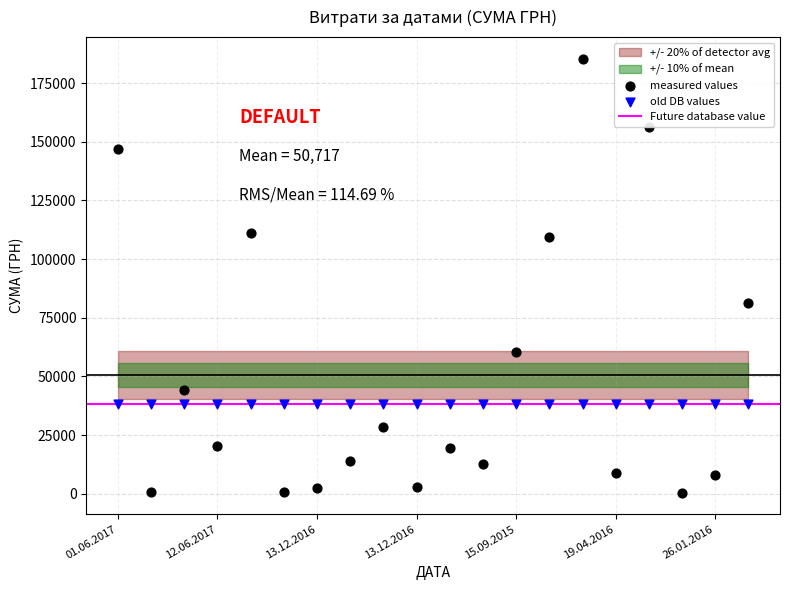

Which series contains the lowest Y value?

measured values